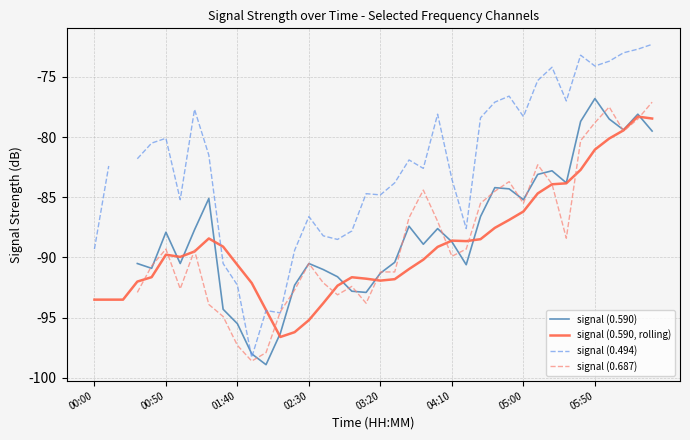

What is the highest value of the signal (0.590, rolling) series?

-78.3